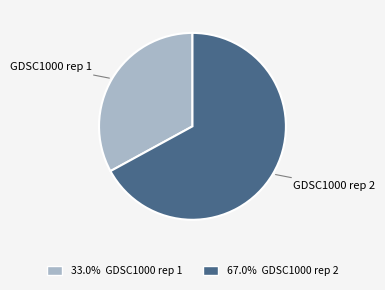

How many segments does this pie chart have?

2